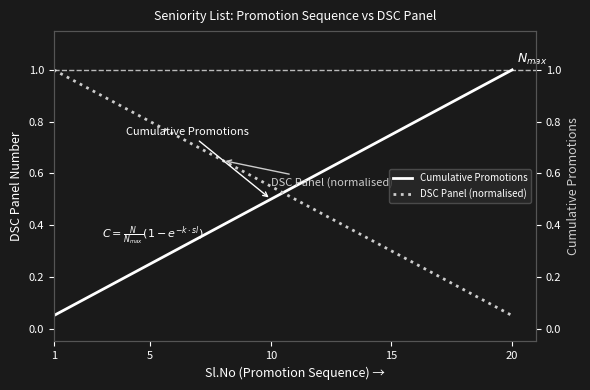

What are all the series names shown in the legend?

Cumulative Promotions, DSC Panel (normalised)